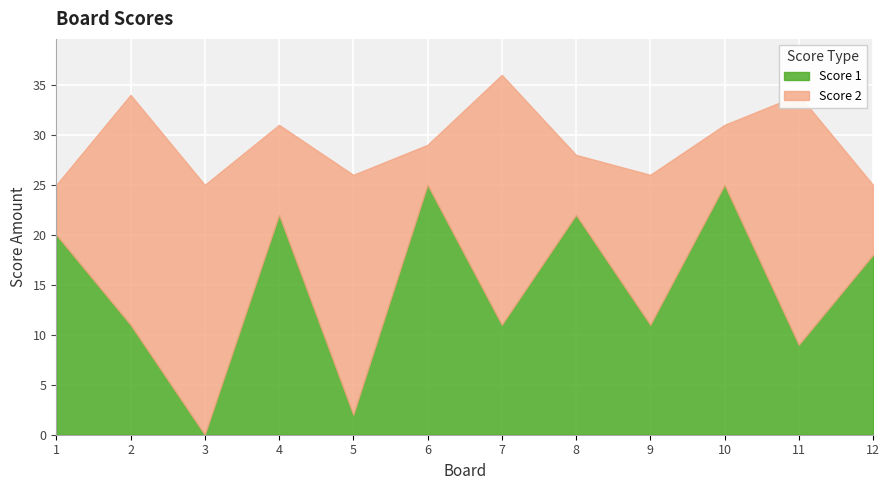

Is the value of Score 1 at 3 greater than the value of Score 2 at 4?

No